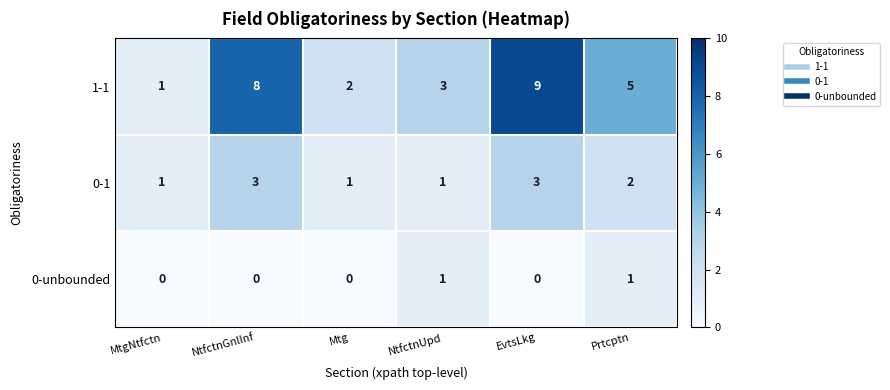

Reading right to left, transcribe all the data shown in this chart.

1-1: Prtcptn=5	EvtsLkg=9	NtfctnUpd=3	Mtg=2	NtfctnGnlInf=8	MtgNtfctn=1
0-1: Prtcptn=2	EvtsLkg=3	NtfctnUpd=1	Mtg=1	NtfctnGnlInf=3	MtgNtfctn=1
0-unbounded: Prtcptn=1	EvtsLkg=0	NtfctnUpd=1	Mtg=0	NtfctnGnlInf=0	MtgNtfctn=0